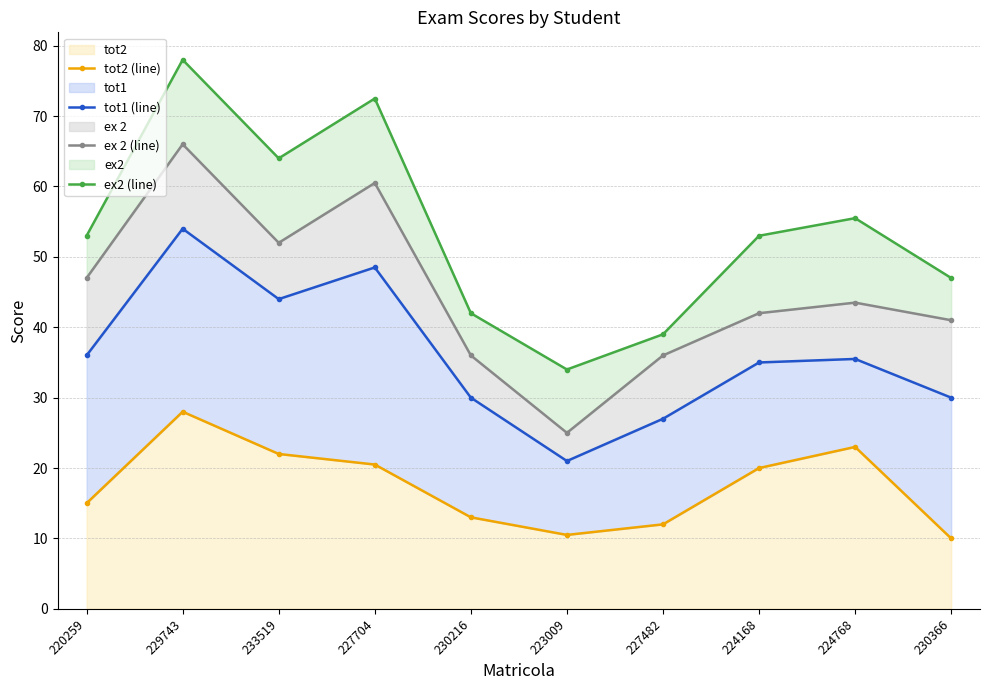

What is the label of the 6th point from the right?

230216